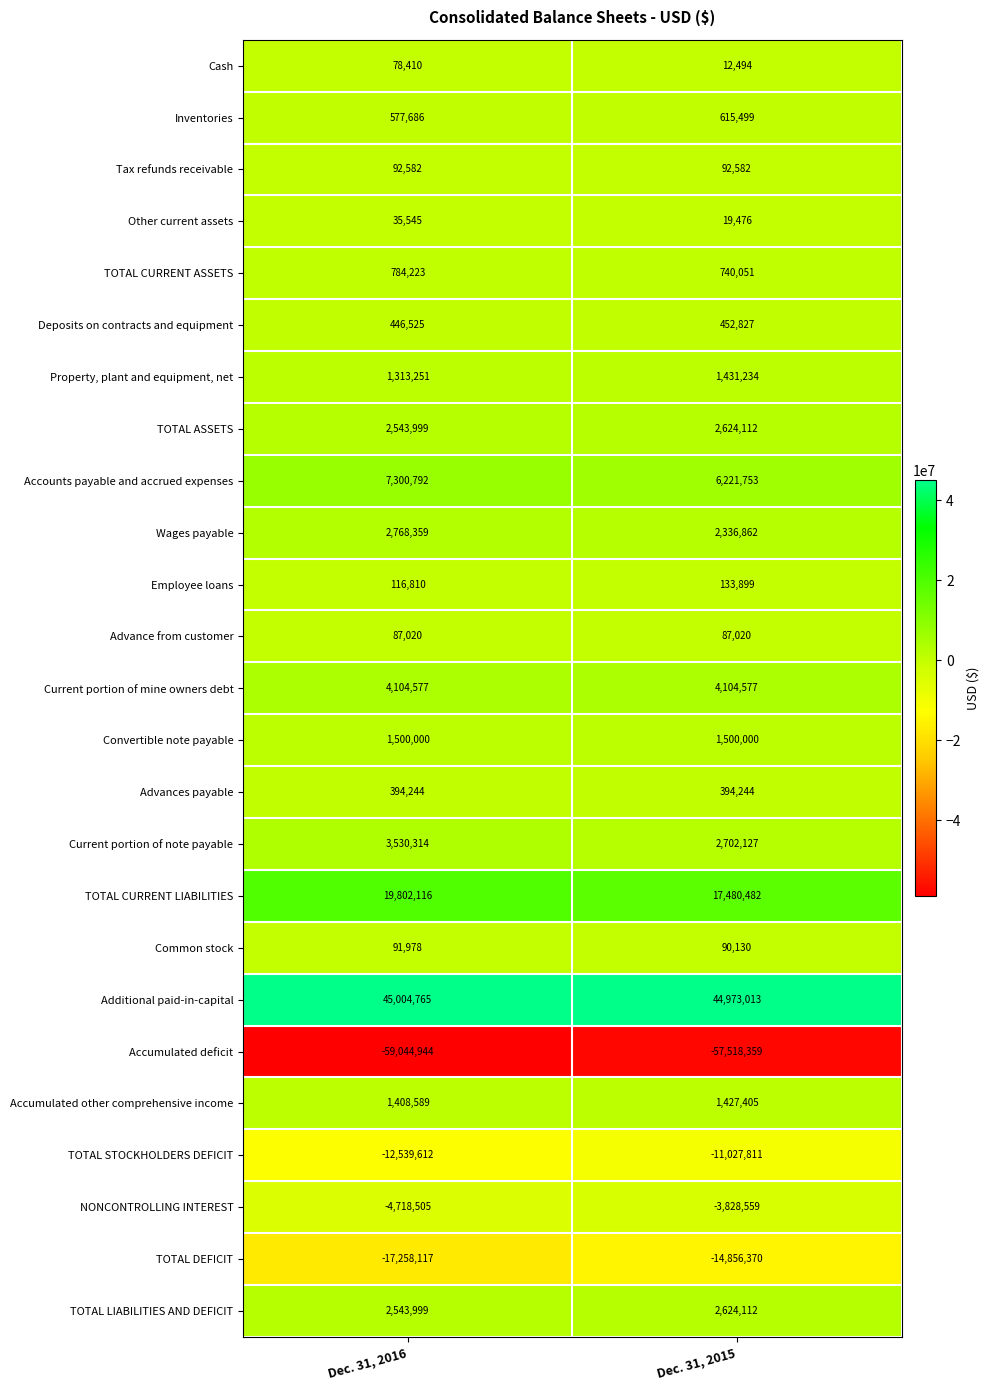

Which category has the lowest value across all series?

Dec. 31, 2016